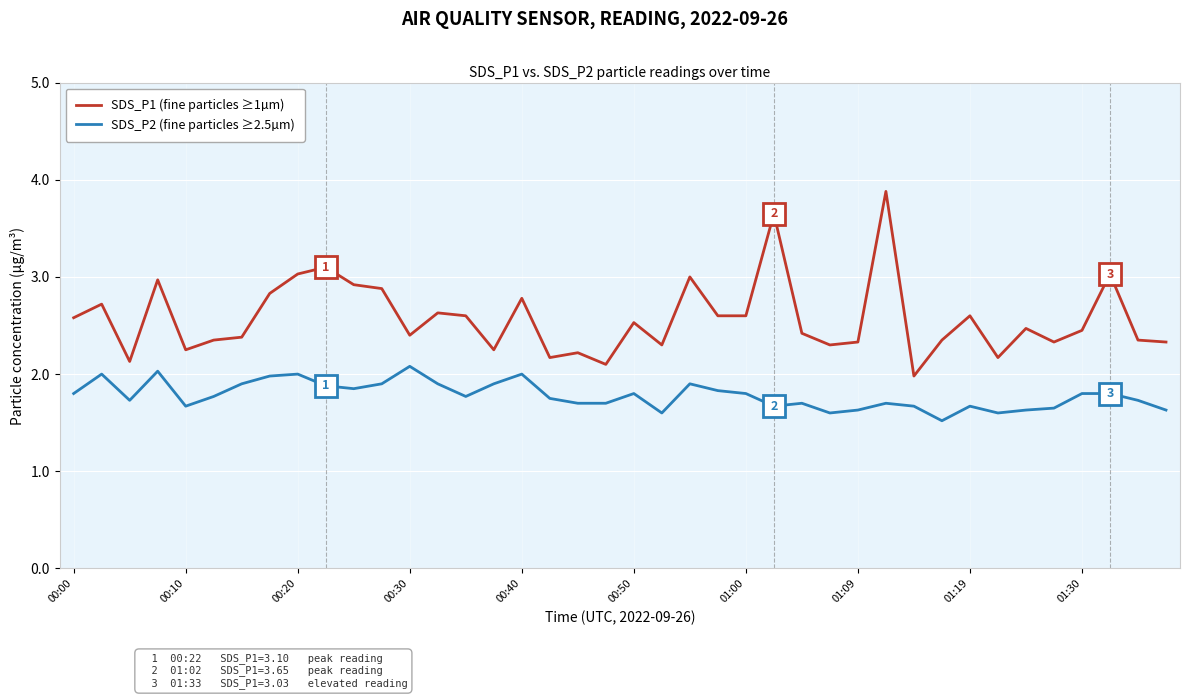

Which series has the largest range (max minus min)?

SDS_P1 (fine particles ≥1µm)